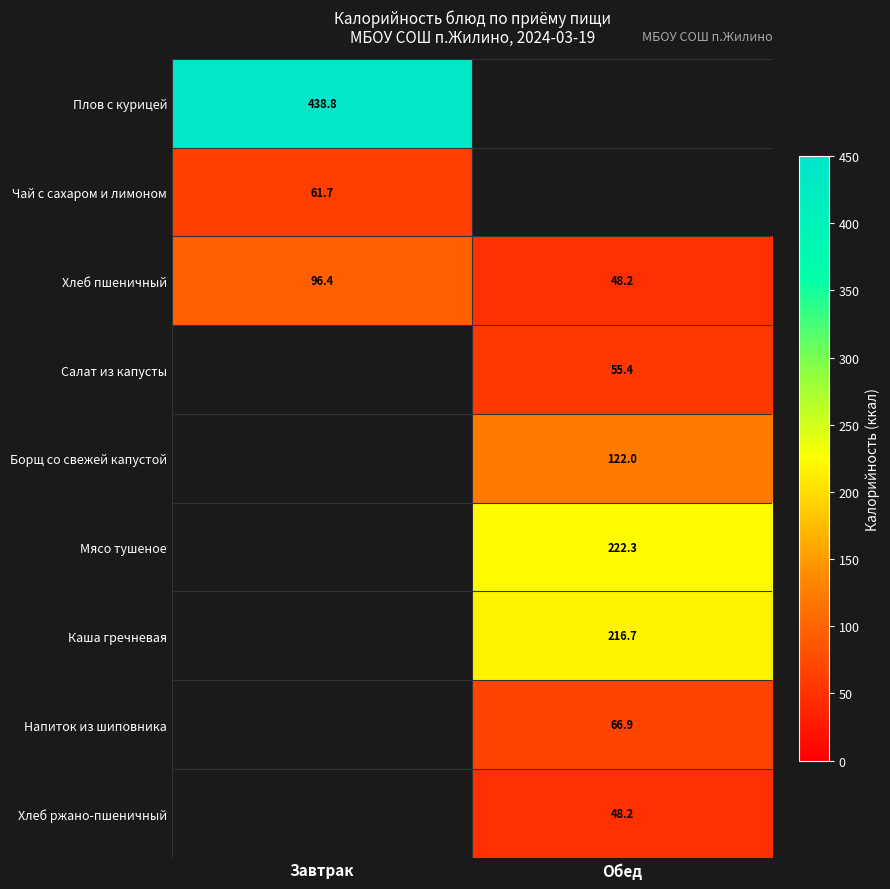

Is the value of Мясо тушеное at Обед greater than the value of Салат из капусты at Обед?

Yes